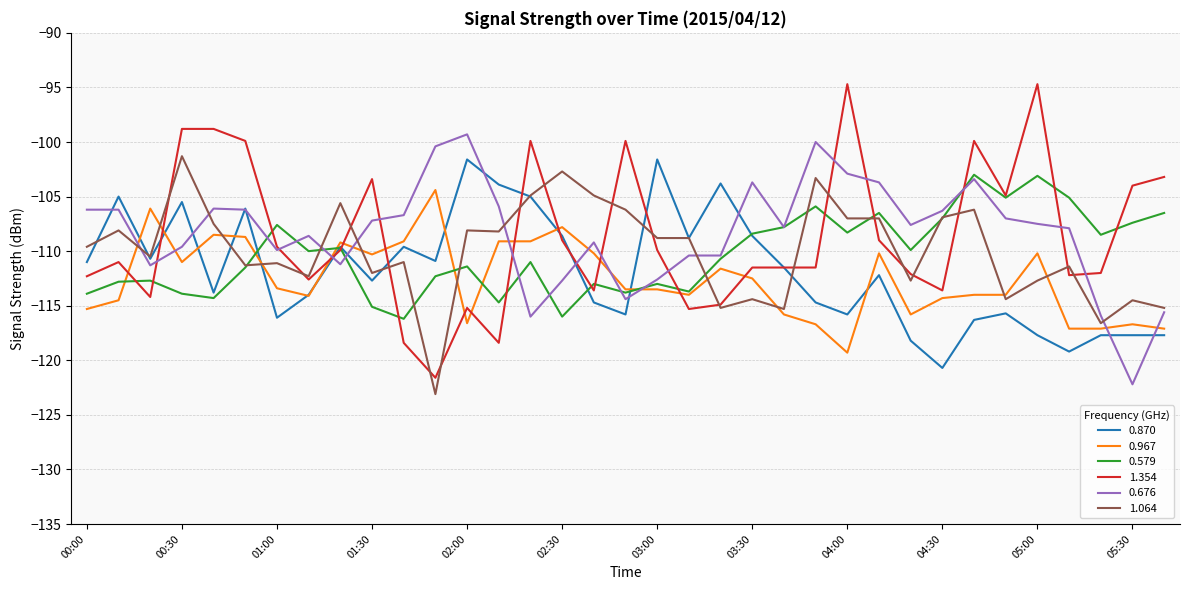

What is the highest value of the 1.354 series?

-94.7